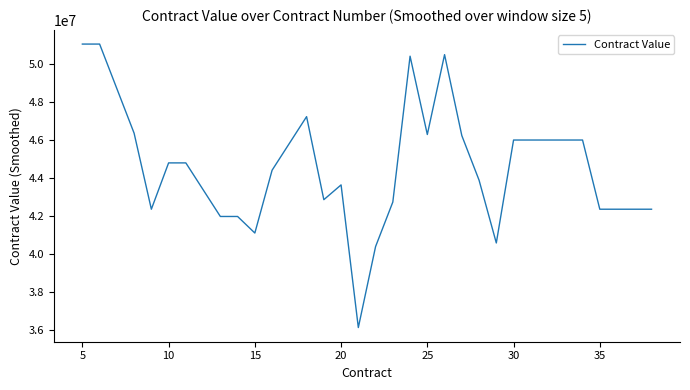

What is the maximum value shown in the chart?

51070533.2